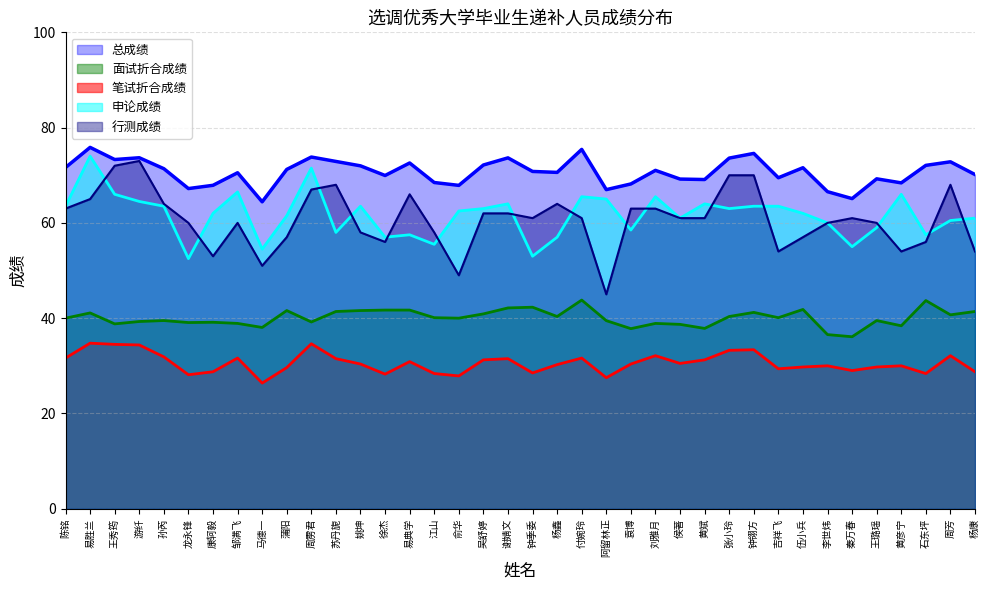

Where is the first local maximum for 申论成绩?

易胜兰